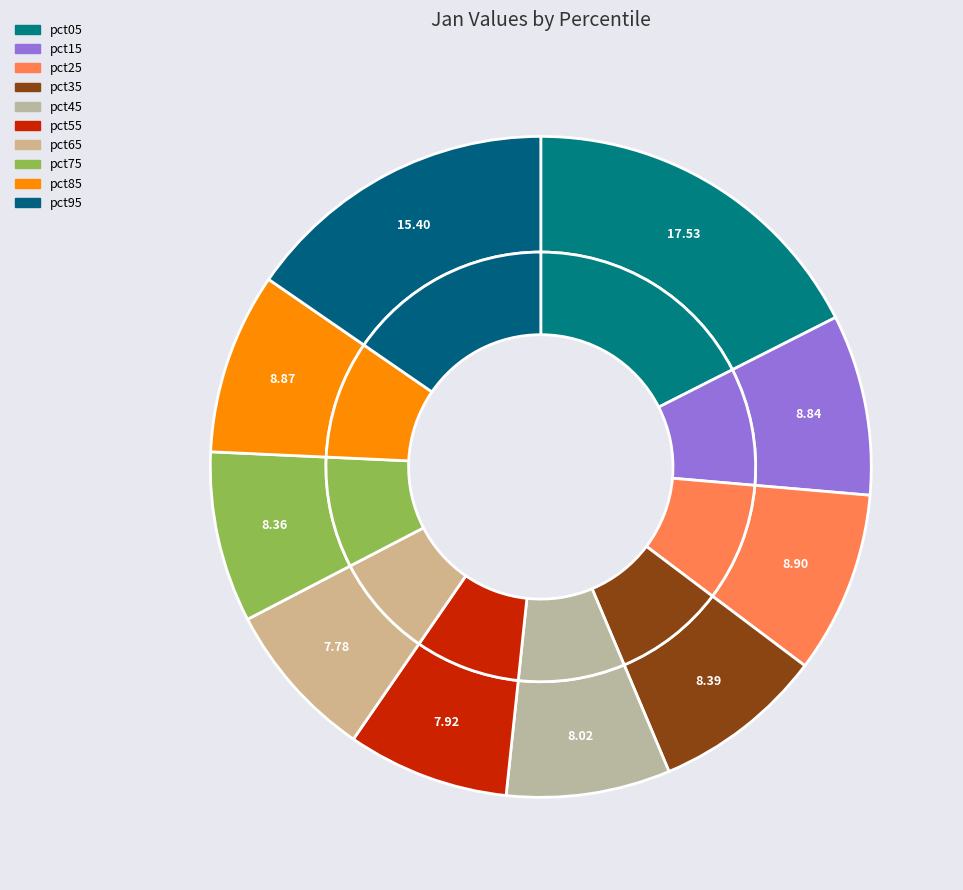

To the nearest percent, what is the difference between the pct65 and pct05 slice percentages?

10%